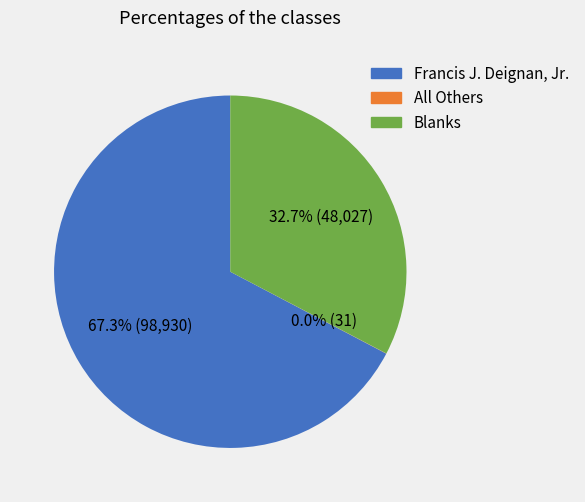

Does any single category account for the majority?

Yes